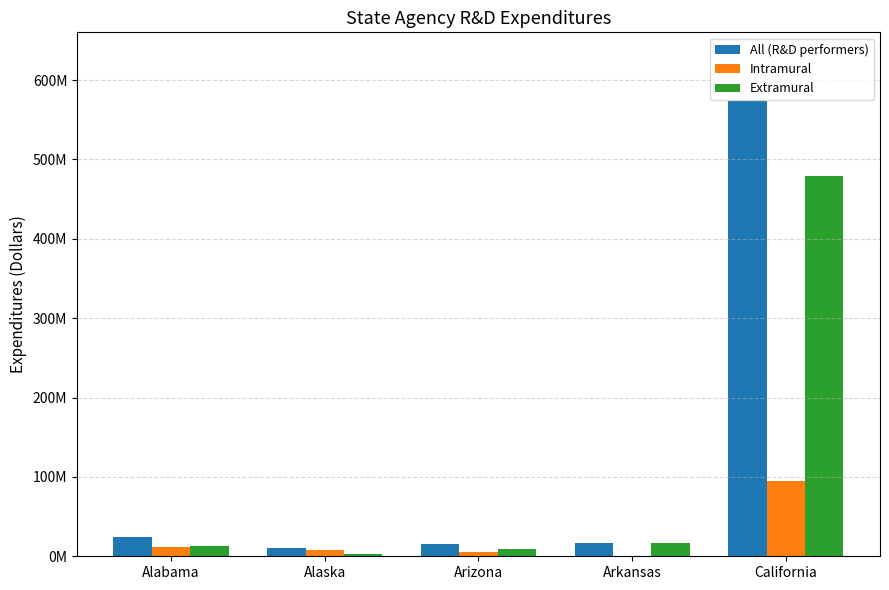

What are all the series names shown in the legend?

All (R&D performers), Intramural, Extramural